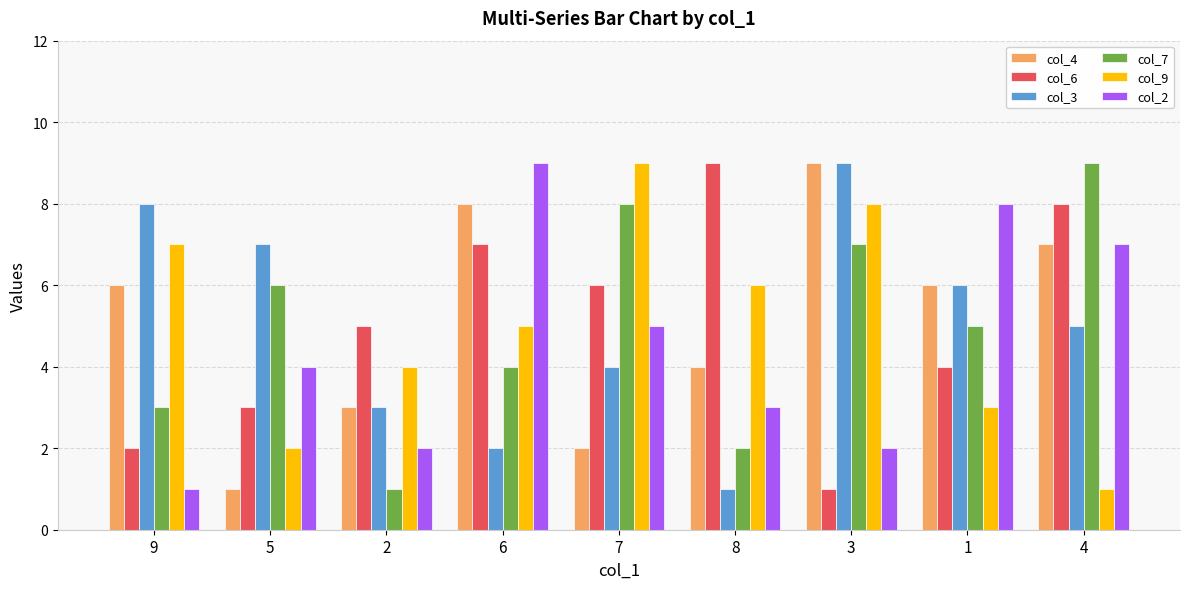

What is the sum of the col_4 values at 3 and 5?

10